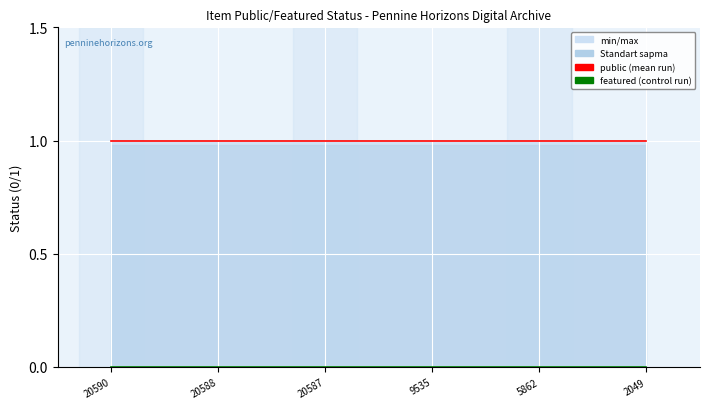

Is the value of public at 2049 greater than the value of featured at 20587?

Yes